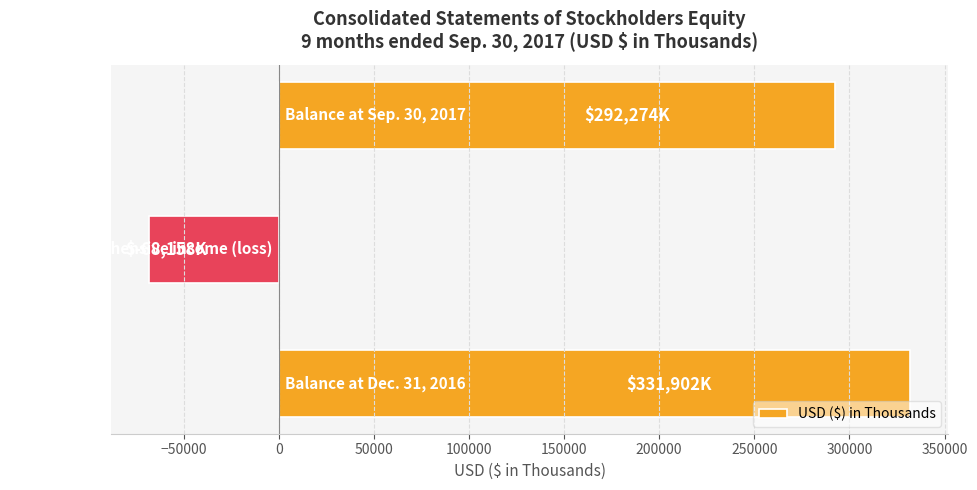

What is the maximum value shown in the chart?

331902